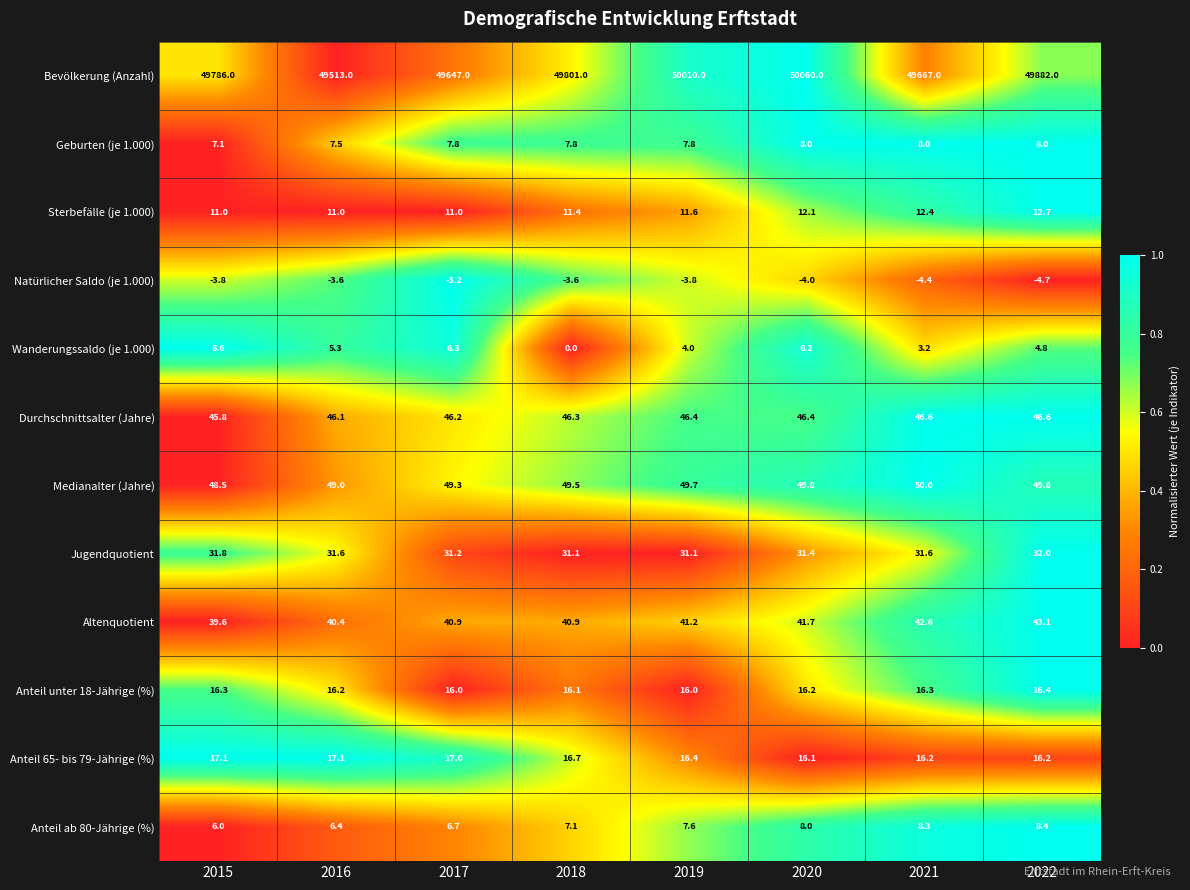

At which category is the sum across all series the highest?

2020